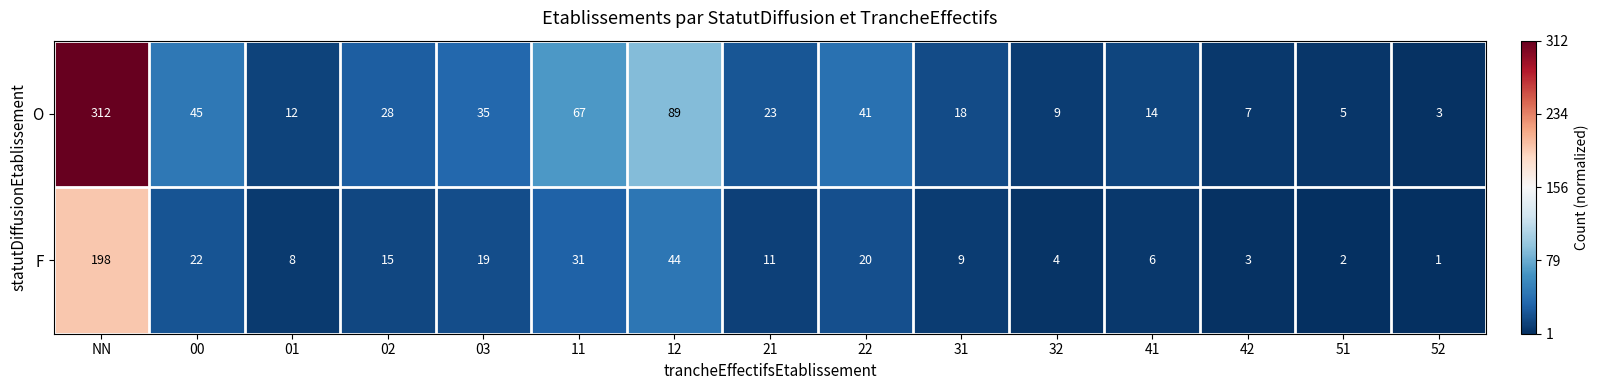

Which series has the largest total across all categories?

O